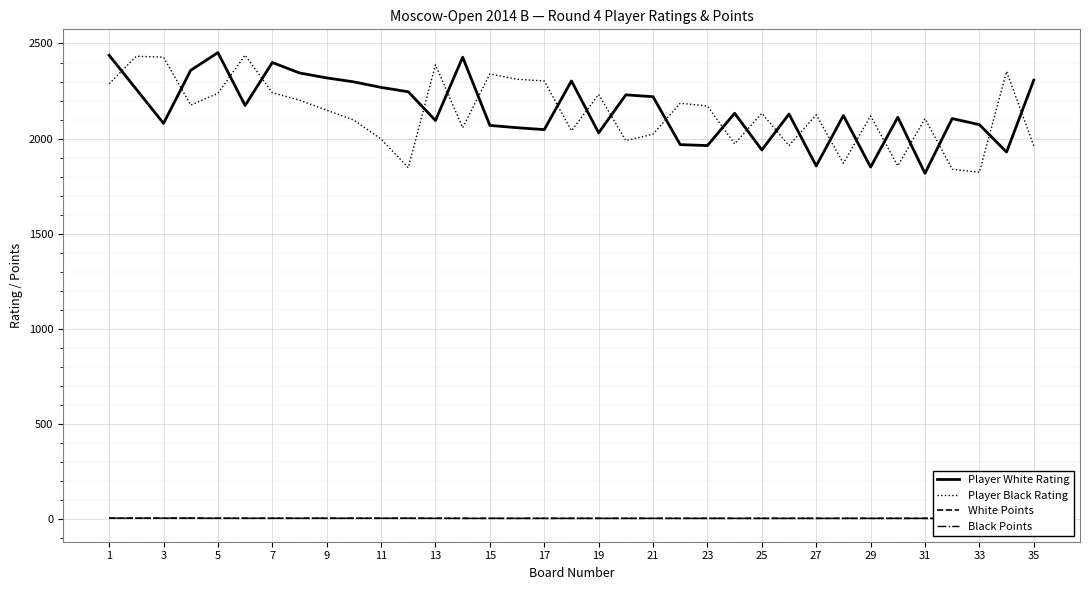

The value of Player White Rating at 25 is 1940. True or false?

True